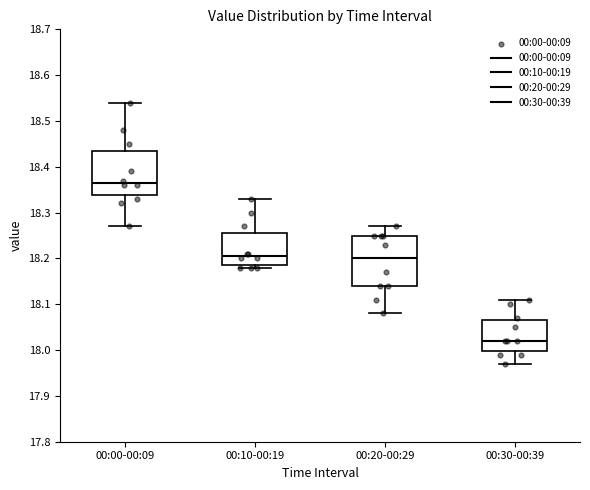

Which box has the highest median line?

00:00-00:09